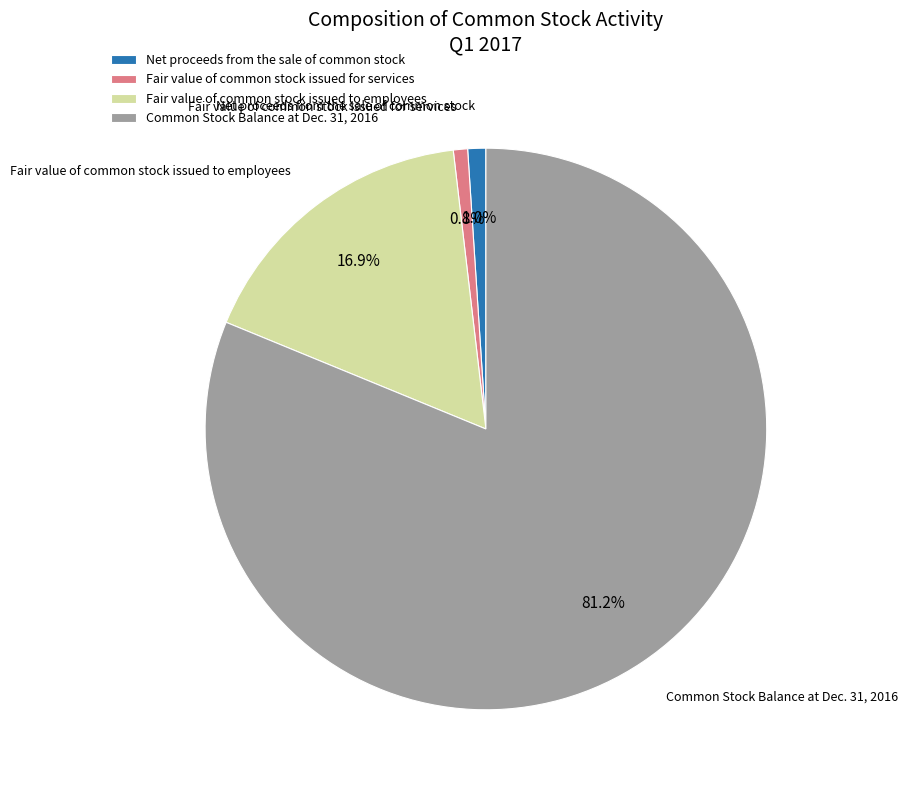

Which category has the biggest portion of the pie?

Common Stock Balance at Dec. 31, 2016